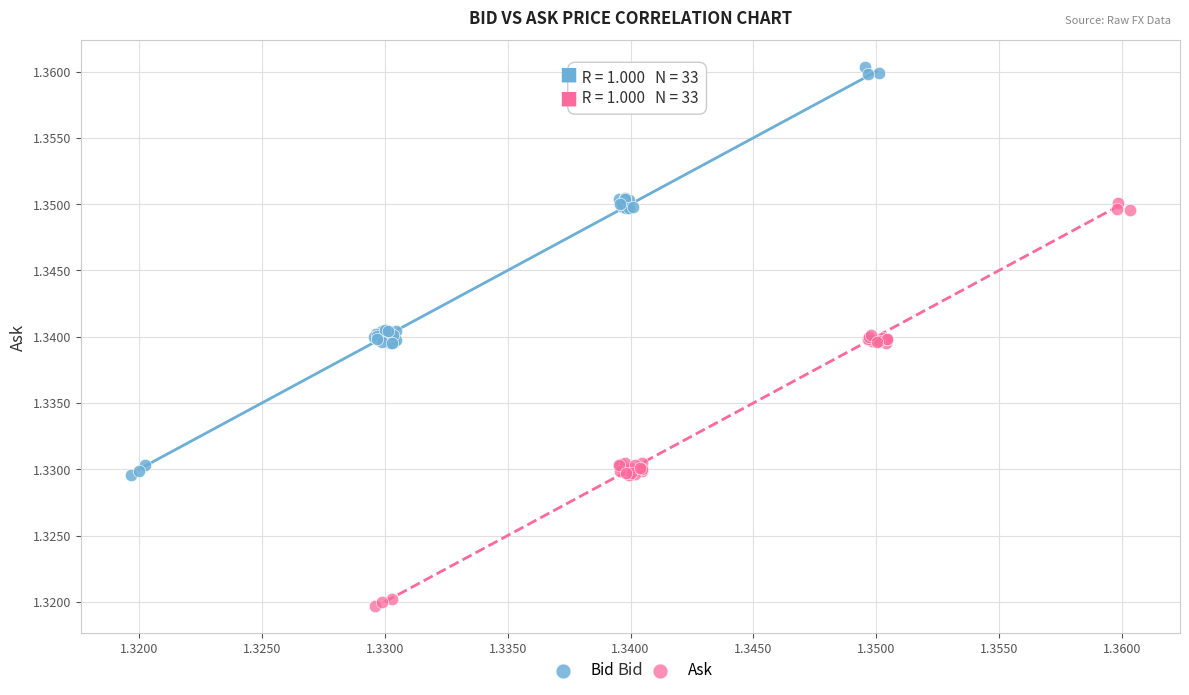

Which series reaches the maximum Y coordinate?

Bid